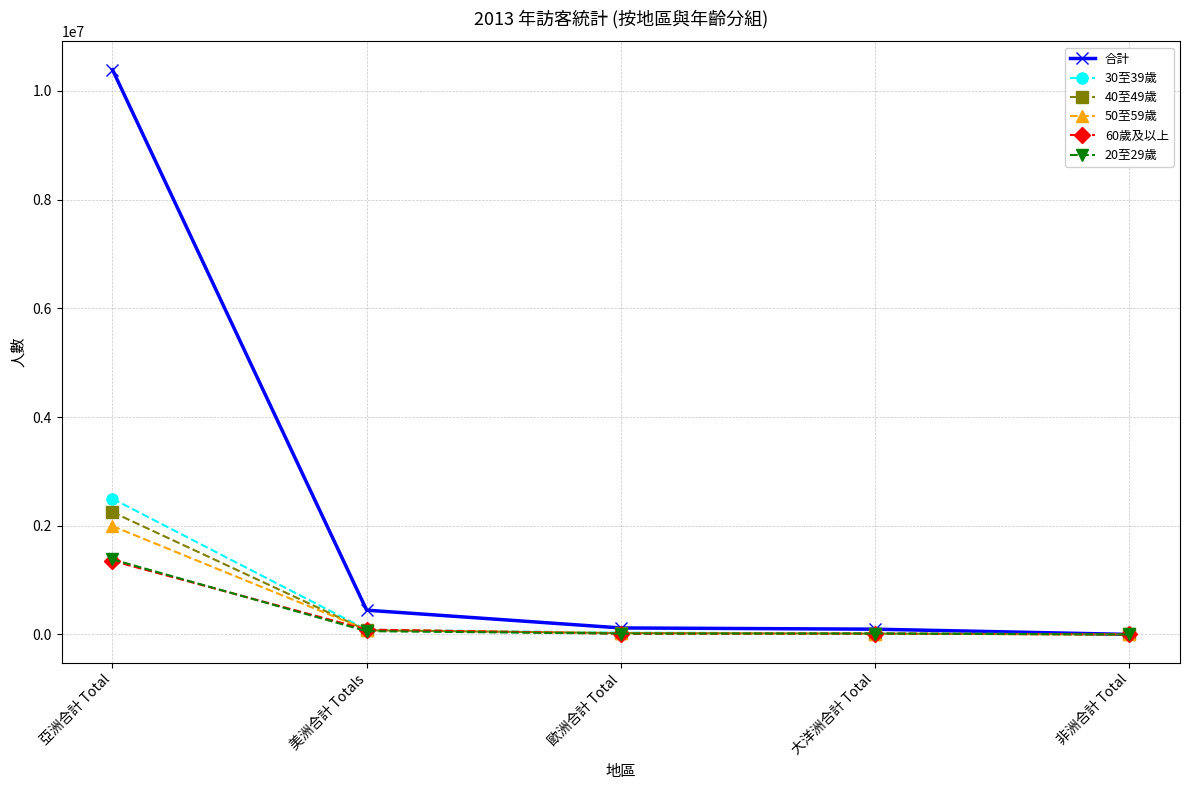

What is the difference between the 30至39歲 values at 亞洲合計 Total and 歐洲合計 Total?

2464599